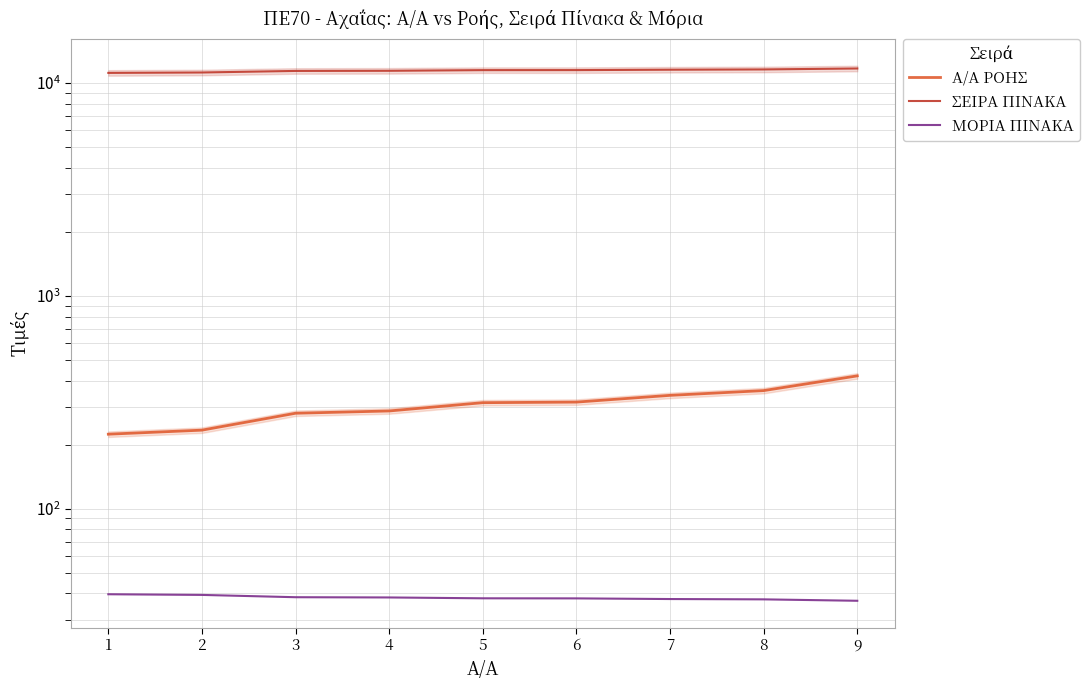

Reading left to right, extract all data points from this chart.

Α/Α ΡΟΗΣ: 1=224.0	2=234.0	3=281.0	4=288.0	5=315.0	6=317.0	7=341.0	8=359.0	9=421.0
ΣΕΙΡΑ ΠΙΝΑΚΑ: 1=11171.0	2=11220.0	3=11411.0	4=11428.0	5=11509.0	6=11513.0	7=11563.0	8=11597.0	9=11717.0
ΜΟΡΙΑ ΠΙΝΑΚΑ: 1=39.6	2=39.4	3=38.4	4=38.3	5=37.9	6=37.9	7=37.6	8=37.5	9=36.9